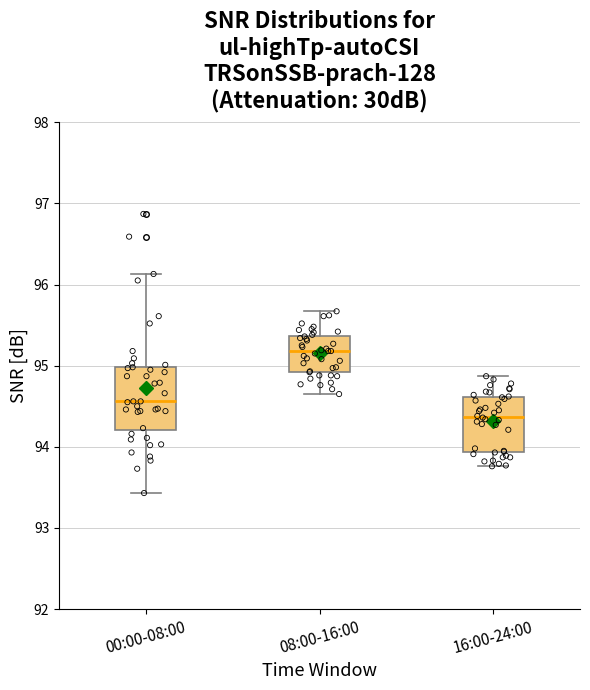

Where is the lower edge of the box for 16:00-24:00 on the y-axis? The values are not printed on the chart, so give them approximately, as read against the axis.

93.9